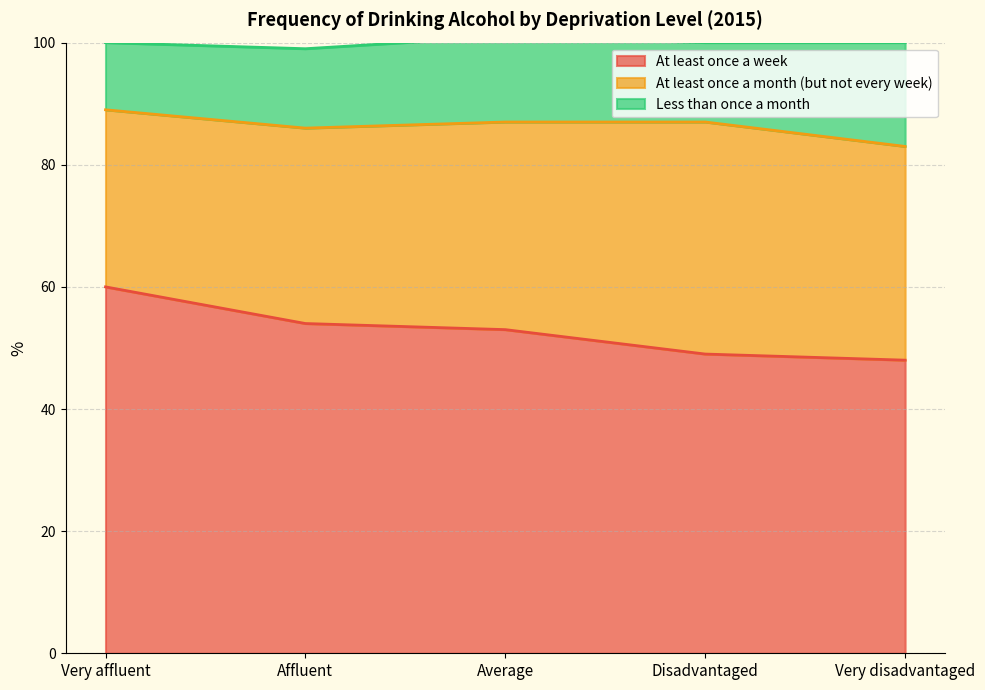

Does the chart display data point markers on the line(s)?

No